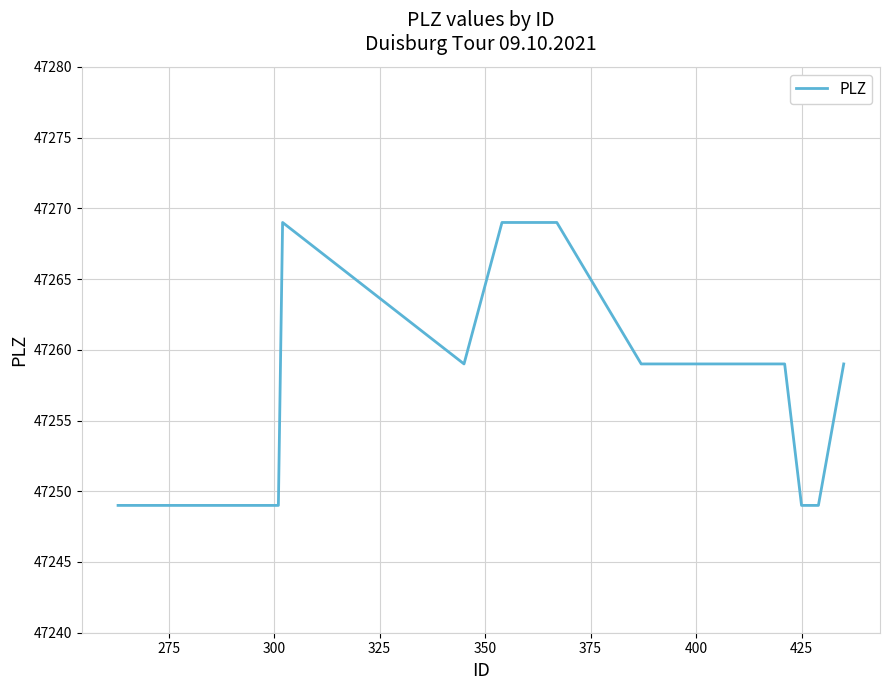

What is the maximum value shown in the chart?

47269